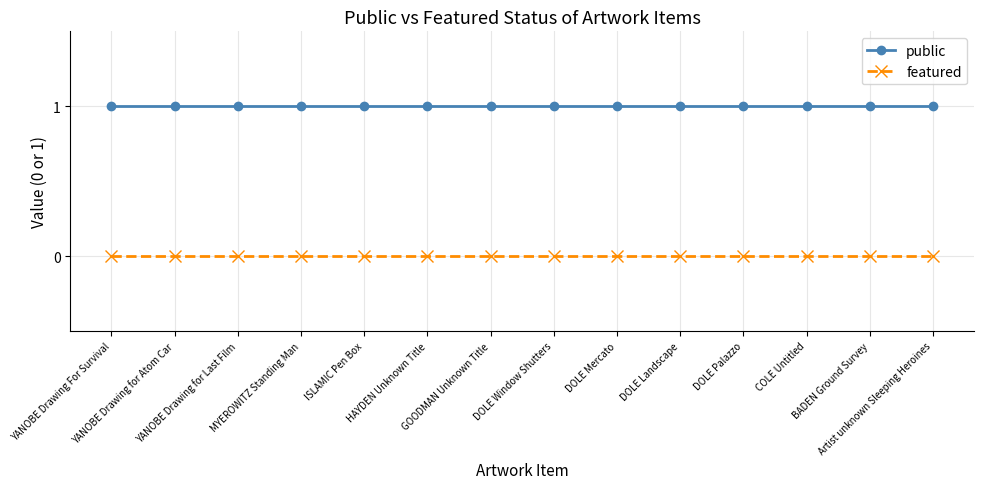

Reading left to right, list all the values displayed in this chart.

public: YANOBE Drawing For Survival=1	YANOBE Drawing for Atom Car=1	YANOBE Drawing for Last Film=1	MYEROWITZ Standing Man=1	ISLAMIC Pen Box=1	HAYDEN Unknown Title=1	GOODMAN Unknown Title=1	DOLE Window Shutters=1	DOLE Mercato=1	DOLE Landscape=1	DOLE Palazzo=1	COLE Untitled=1	BADEN Ground Survey=1	Artist unknown Sleeping Heroines=1
featured: YANOBE Drawing For Survival=0	YANOBE Drawing for Atom Car=0	YANOBE Drawing for Last Film=0	MYEROWITZ Standing Man=0	ISLAMIC Pen Box=0	HAYDEN Unknown Title=0	GOODMAN Unknown Title=0	DOLE Window Shutters=0	DOLE Mercato=0	DOLE Landscape=0	DOLE Palazzo=0	COLE Untitled=0	BADEN Ground Survey=0	Artist unknown Sleeping Heroines=0